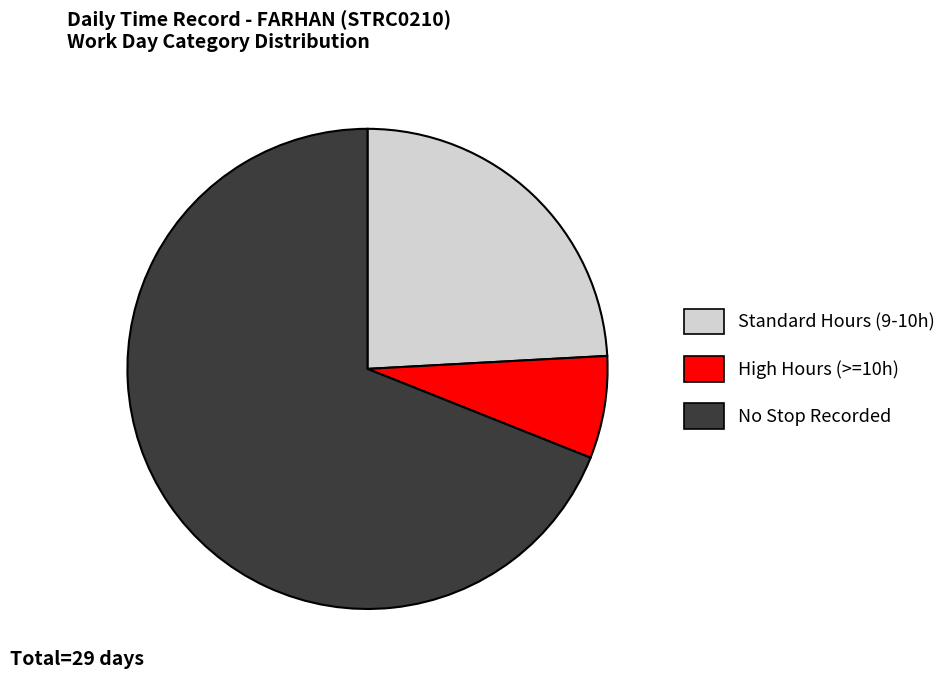

Rank the categories by value from highest to lowest.

No Stop Recorded, Standard Hours (9-10h), High Hours (>=10h)